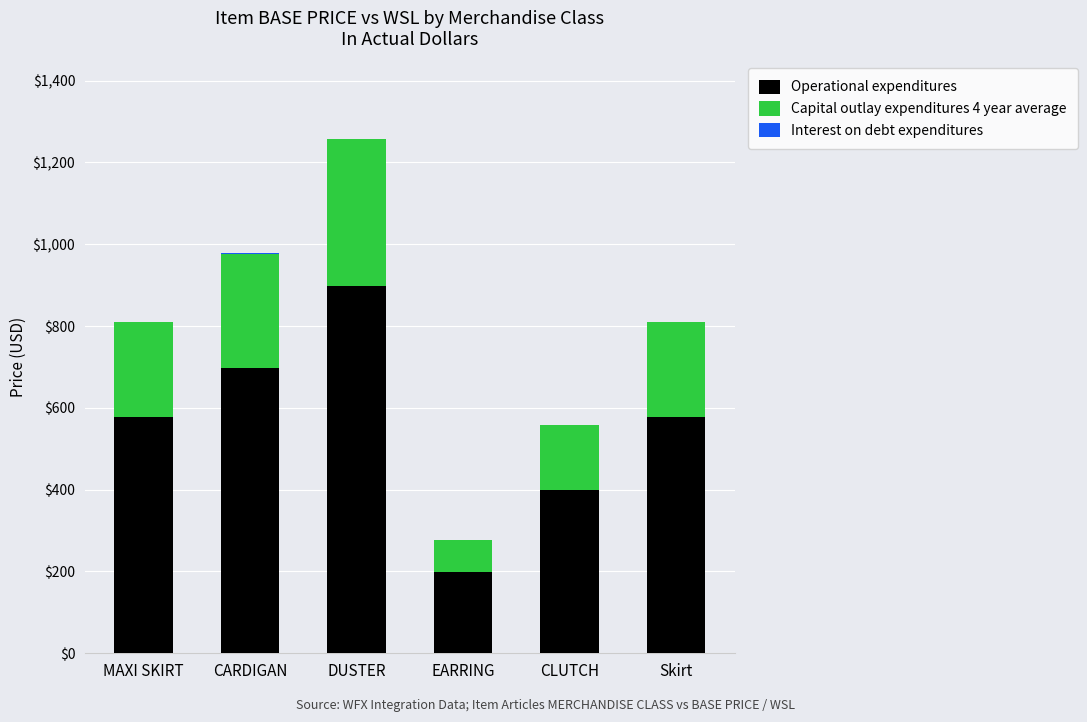

Count the number of data series in this chart.

3